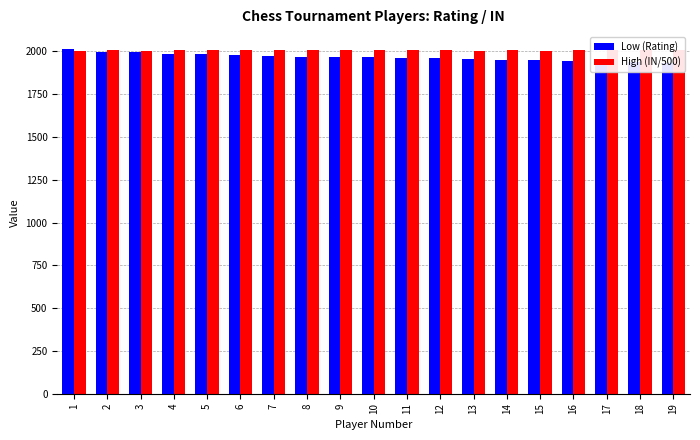

The Low (Rating) series shows 1997.0 at 3. True or false?

True